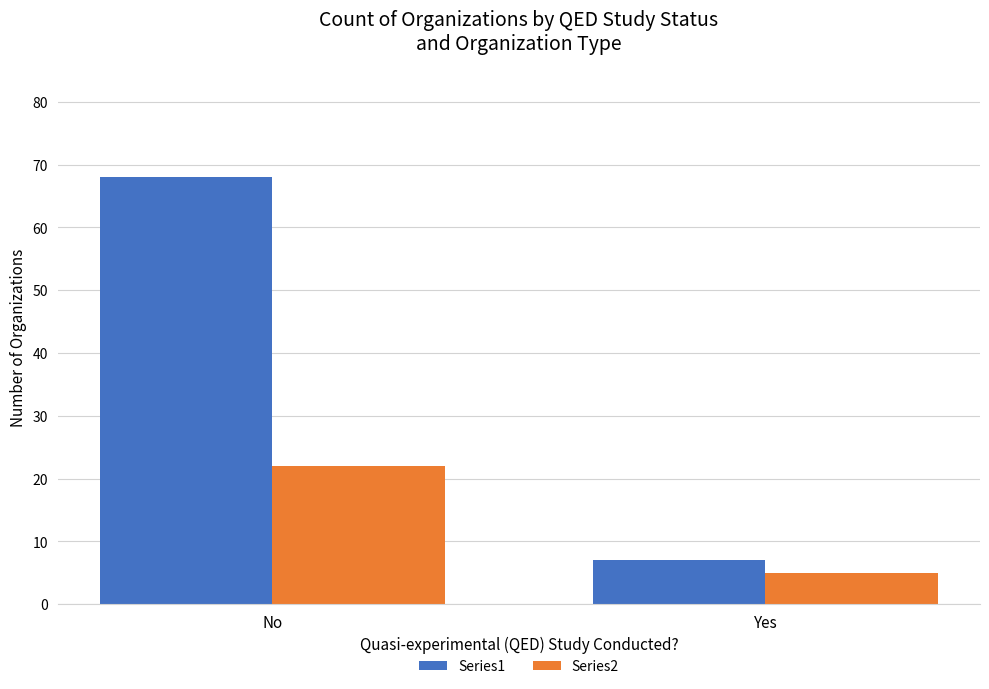

Reading right to left, list all the values displayed in this chart.

Series1: Yes=7	No=68
Series2: Yes=5	No=22